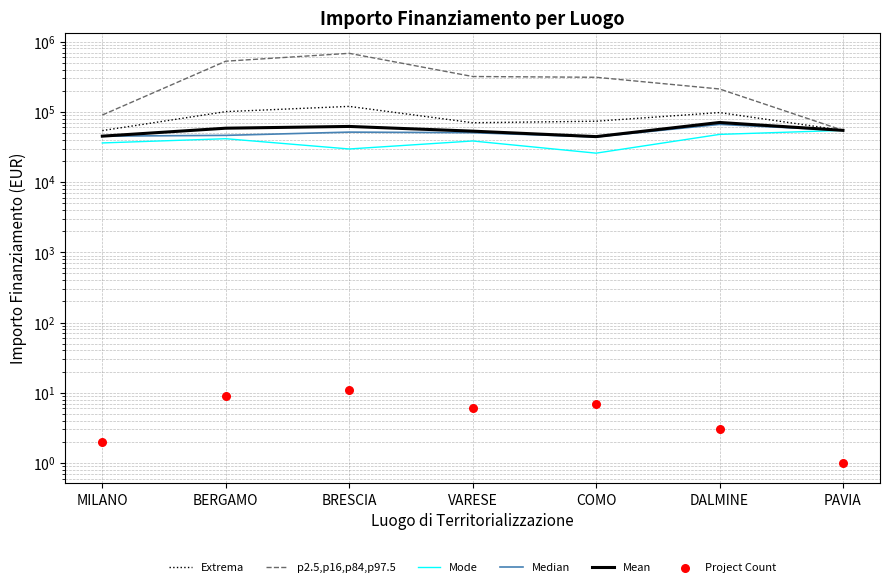

At how many categories does at least one series exceed 300328?

4